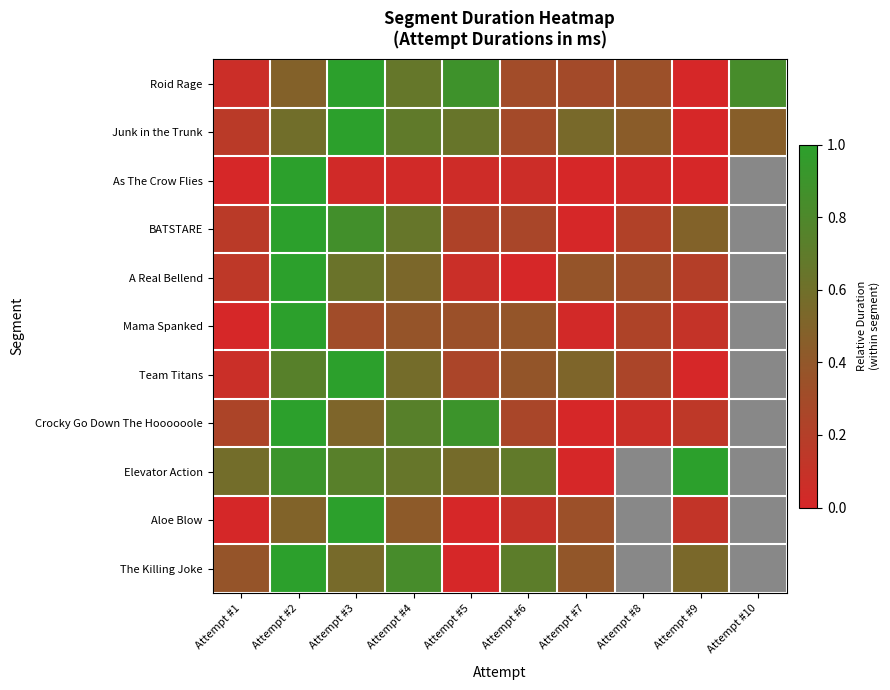

What is the highest value of the Roid Rage series?

1.0